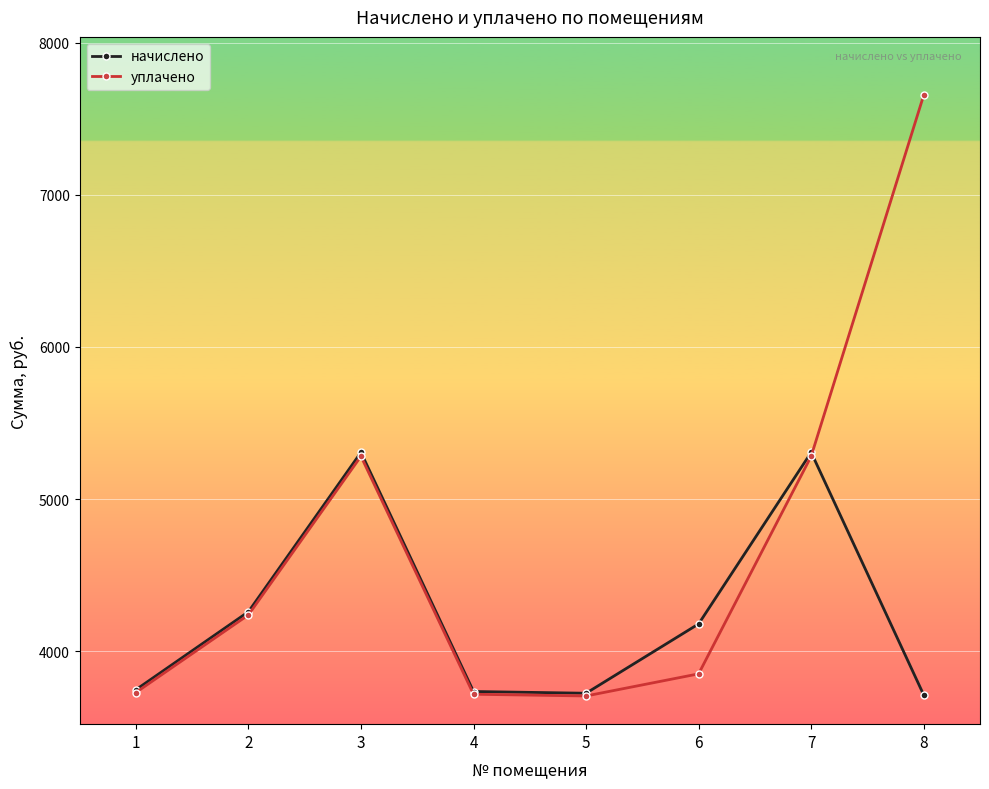

What is the maximum value for уплачено?

7654.4